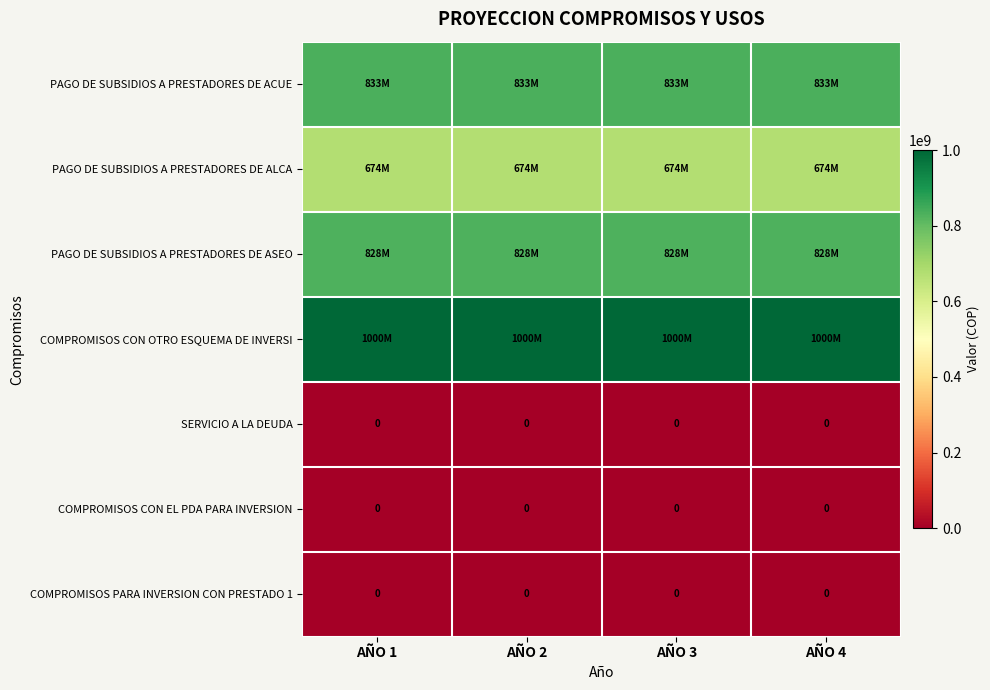

The value of SERVICIO A LA DEUDA at AÑO 4 is 0. True or false?

True